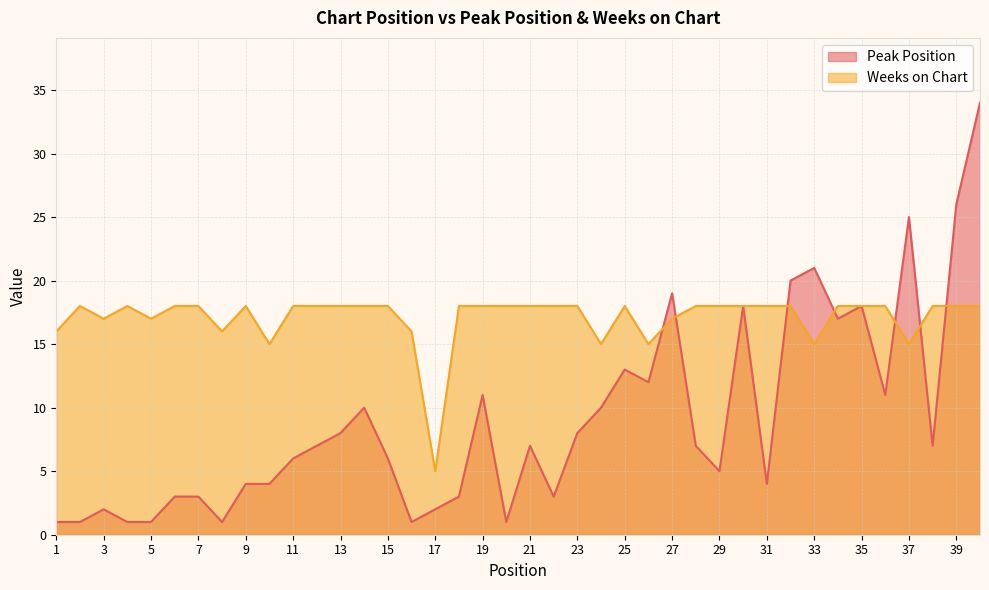

Is the value of Weeks on Chart at 10 greater than the value of Peak Position at 33?

No